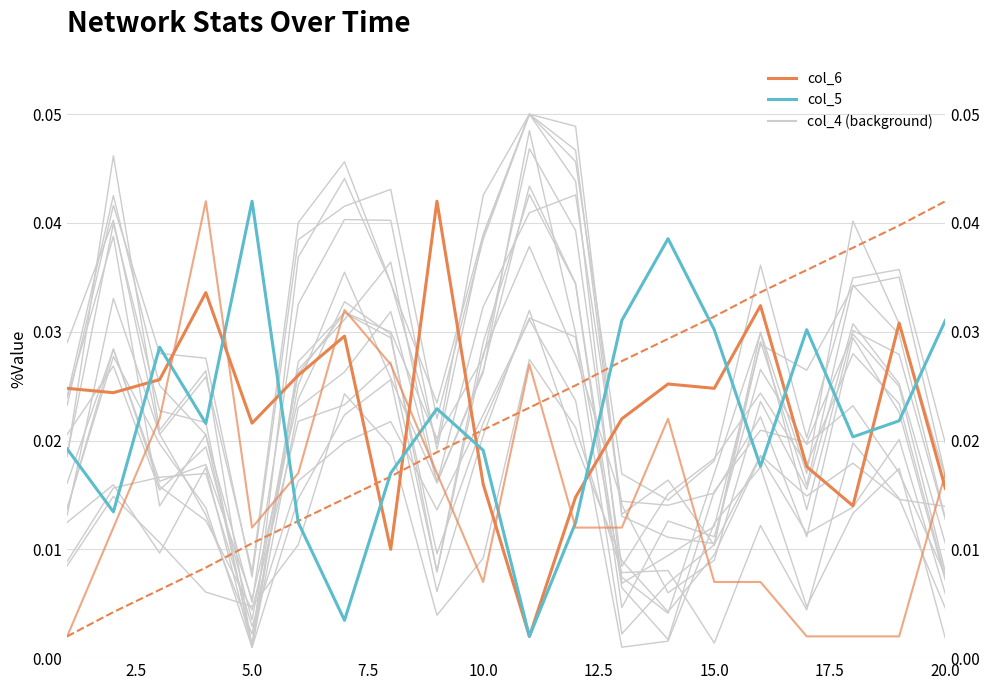

How many interior local valleys does the col_7 series have?

2